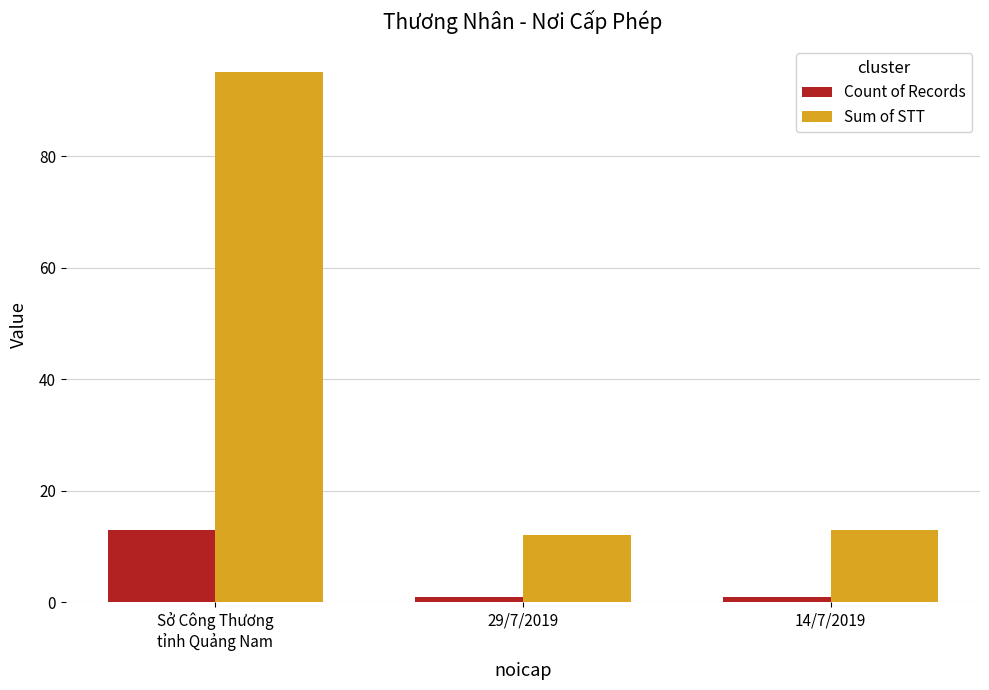

How many data points in Sum of STT are less than 13?

1